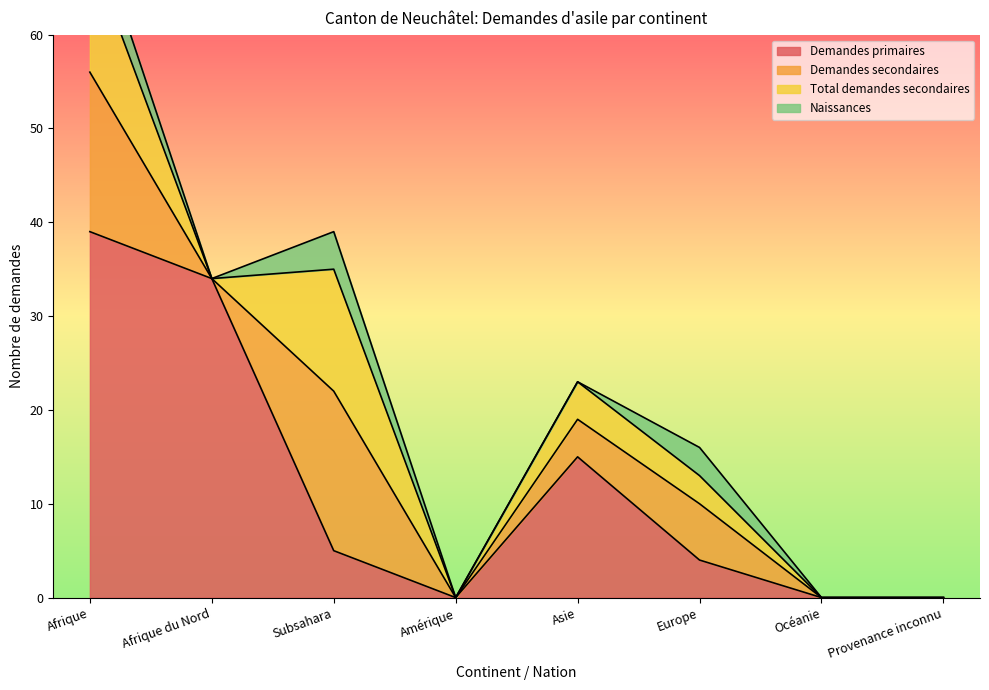

What is the label of the 3rd point from the left?

Subsahara